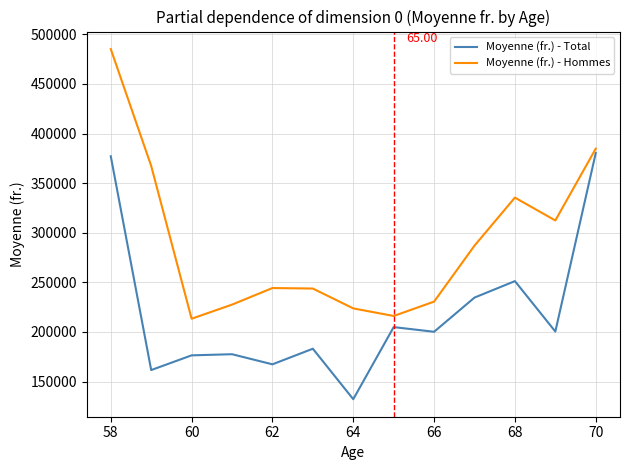

Which series has the largest total across all categories?

Moyenne (fr.) - Hommes